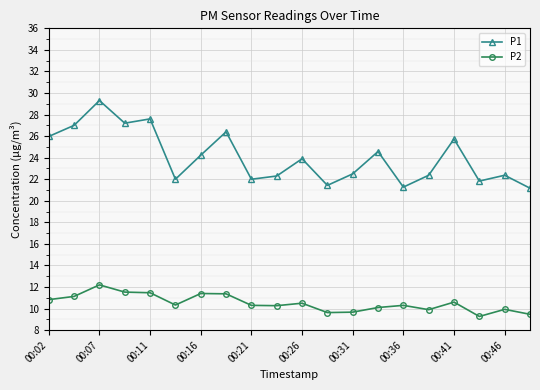

At how many categories does at least one series exceed 11?

20